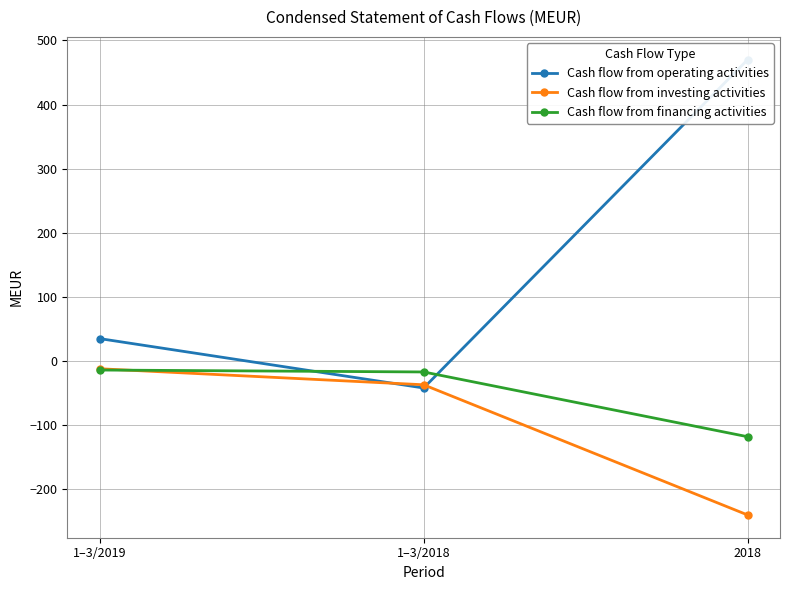

The value of Cash flow from investing activities at 1–3/2018 is -65. True or false?

False